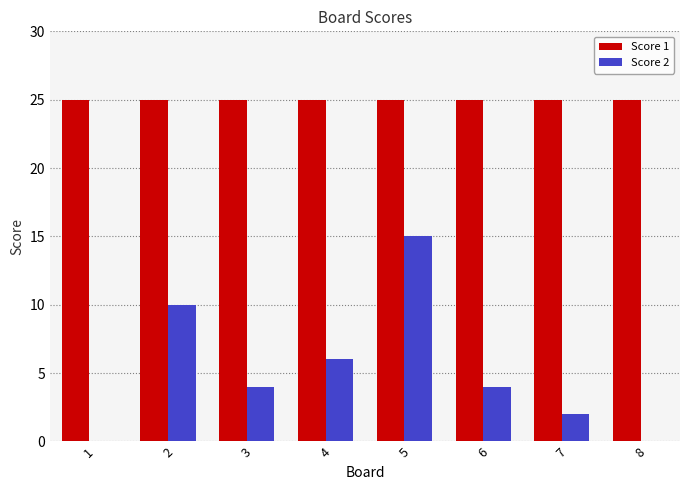

What is the maximum value shown in the chart?

25